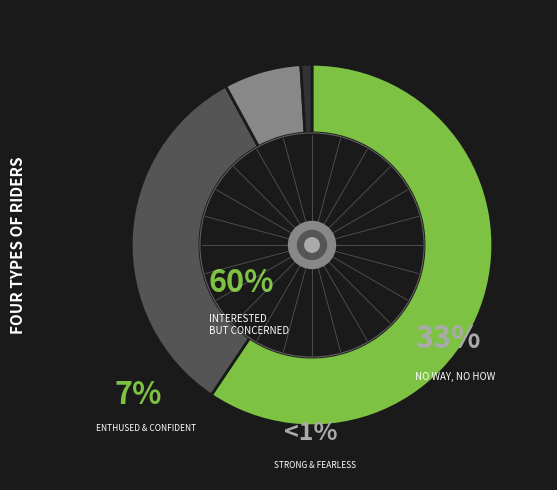

Is there any slice that represents more than half of the pie?

Yes